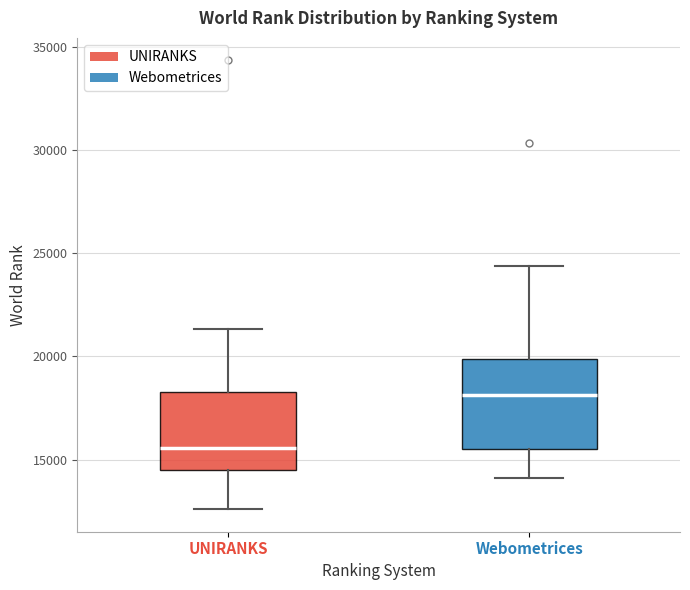

Reading left to right, transcribe this box plot: for each box, give where its median line is, the range the box spans, and where its two whiskers end, as read against the y-axis. The values are not printed on the chart, so give them approximately, as read against the axis.

UNIRANKS: median 15500, box 14500 to 18500, whiskers 12500 to 21500
Webometrices: median 18000, box 15500 to 20000, whiskers 14000 to 24500